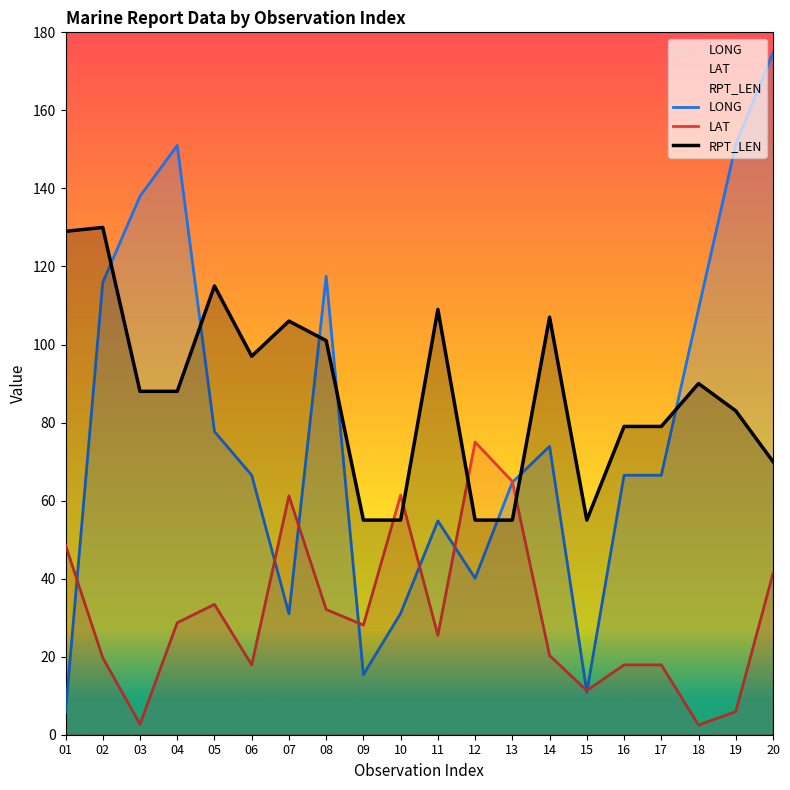

Reading left to right, what are all the values shown in this chart?

LONG: 01=5.8	02=115.9	03=138.0	04=151.0	05=77.7	06=66.5	07=31.0	08=117.5	09=15.4	10=31.1	11=54.8	12=40.1	13=64.7	14=73.9	15=10.9	16=66.5	17=66.5	18=109.1	19=151.3	20=174.8
LAT: 01=48.6	02=19.7	03=2.7	04=28.7	05=33.4	06=17.9	07=61.2	08=32.1	09=28.1	10=61.4	11=25.5	12=75.0	13=64.9	14=20.3	15=11.3	16=17.9	17=17.9	18=2.5	19=5.9	20=41.3
RPT_LEN: 01=129.0	02=130.0	03=88.0	04=88.0	05=115.0	06=97.0	07=106.0	08=101.0	09=55.0	10=55.0	11=109.0	12=55.0	13=55.0	14=107.0	15=55.0	16=79.0	17=79.0	18=90.0	19=83.0	20=70.0